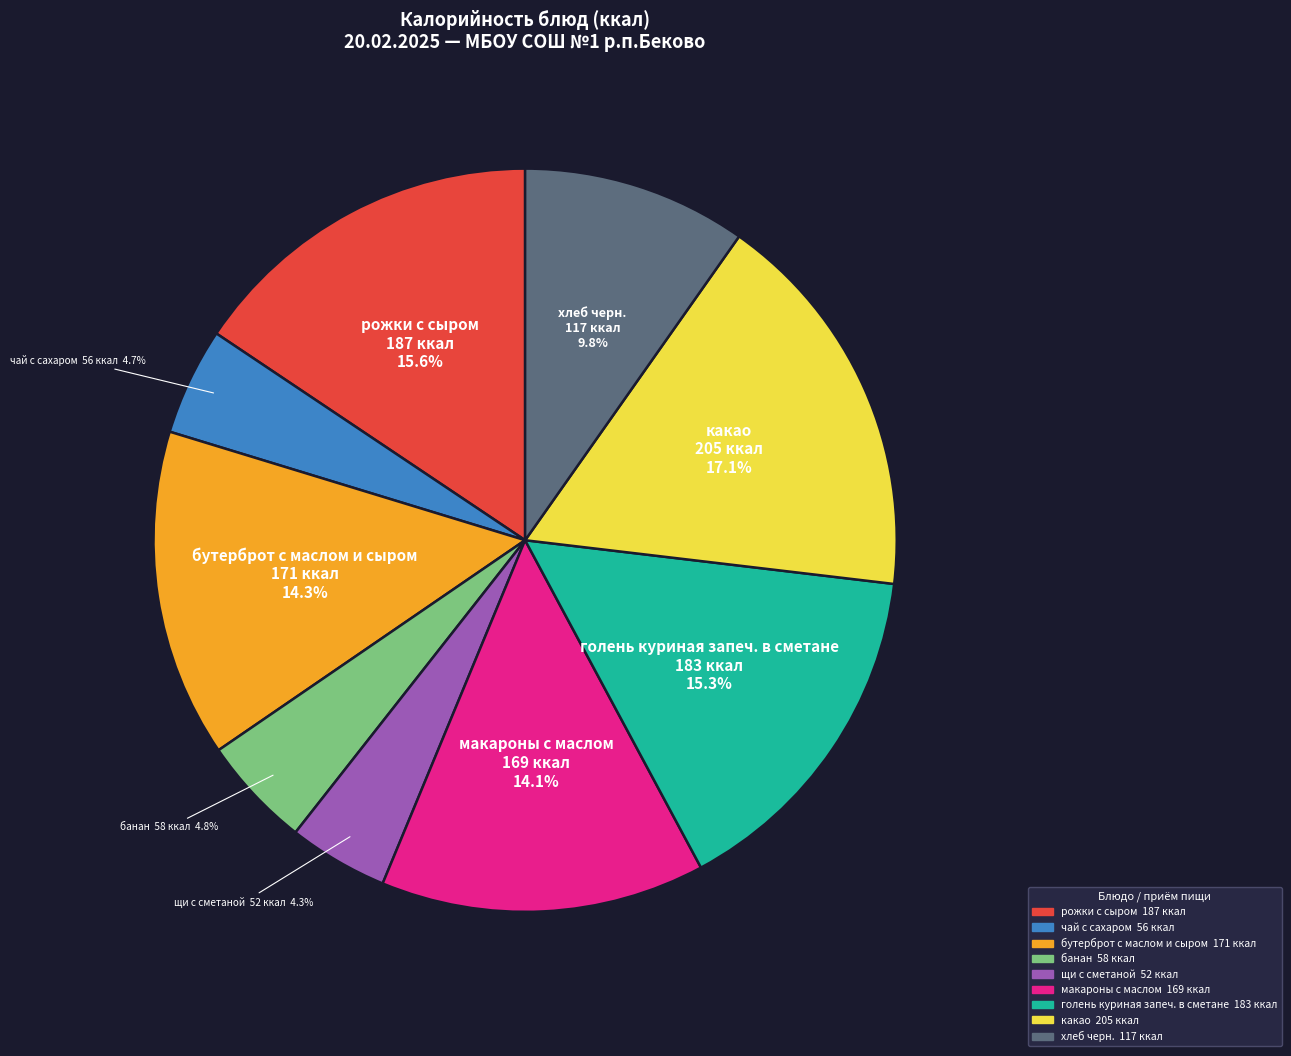

How much of the chart is everything except банан?

95.2%